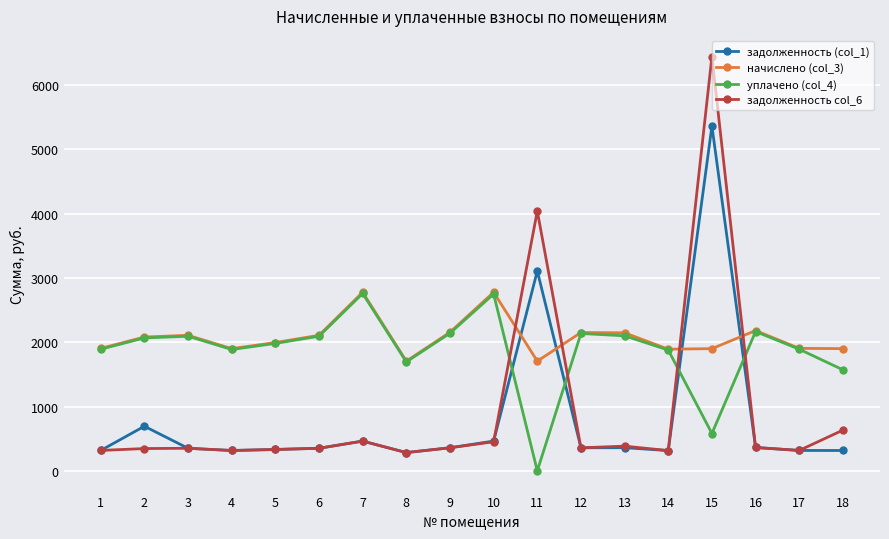

How many data points in задолженность (col_1) are above 358?

9